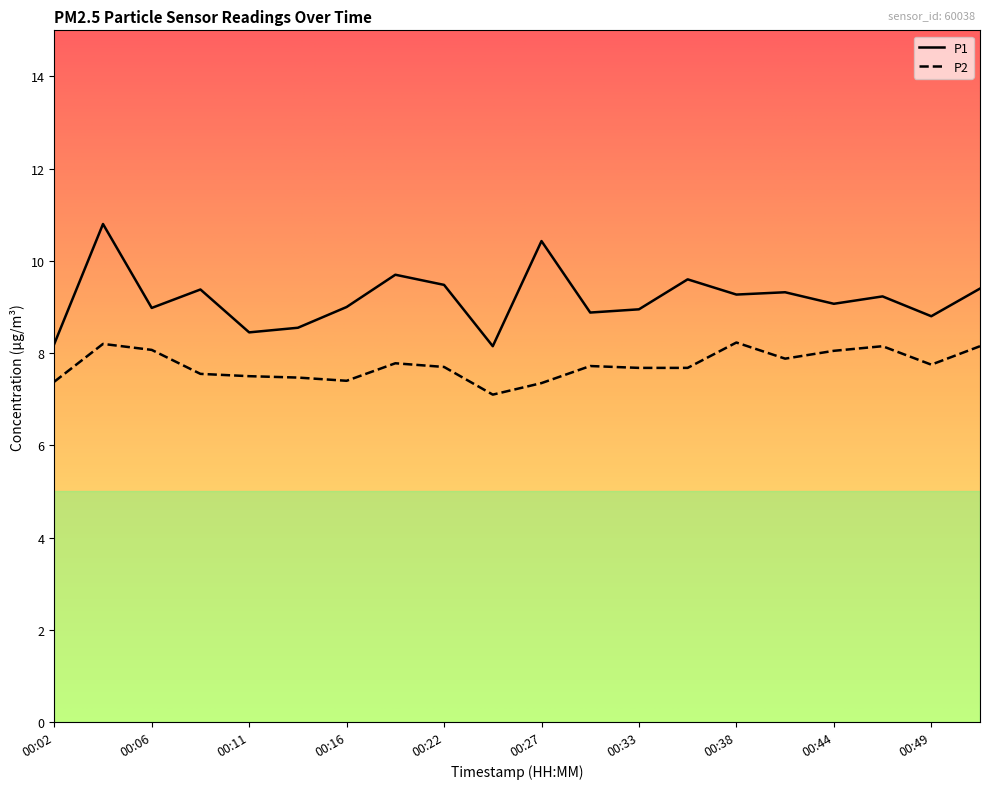

The P2 series shows 11.5 at 00:38. True or false?

False